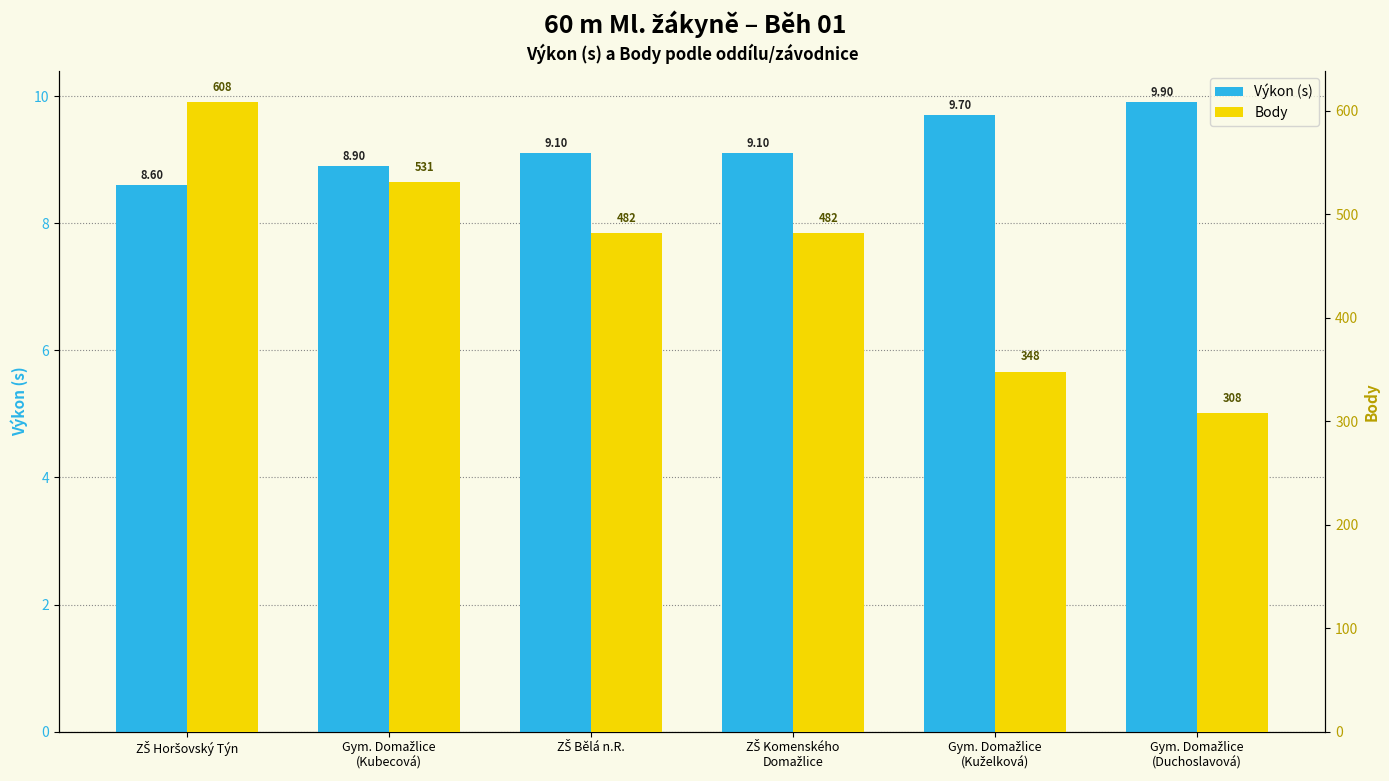

True or false: Body has a value of 482.0 at ZŠ Komenského
Domažlice.

True